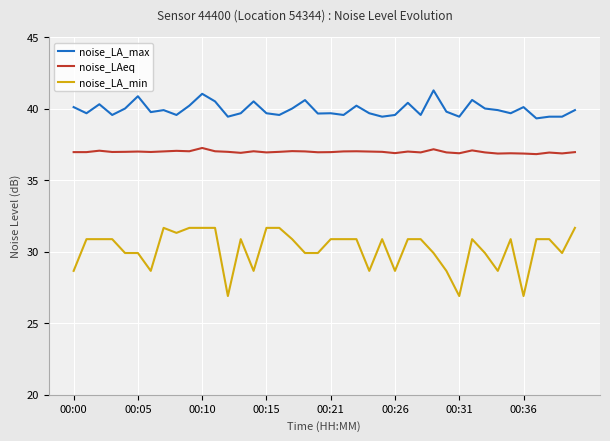

What is the difference between the second highest and minimum values in the noise_LAeq series?

0.3